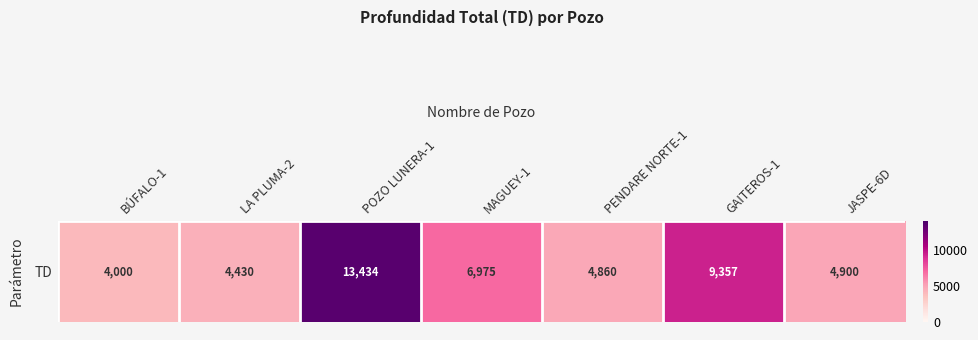

Where is the data nearest to the value 8717?

GAITEROS-1